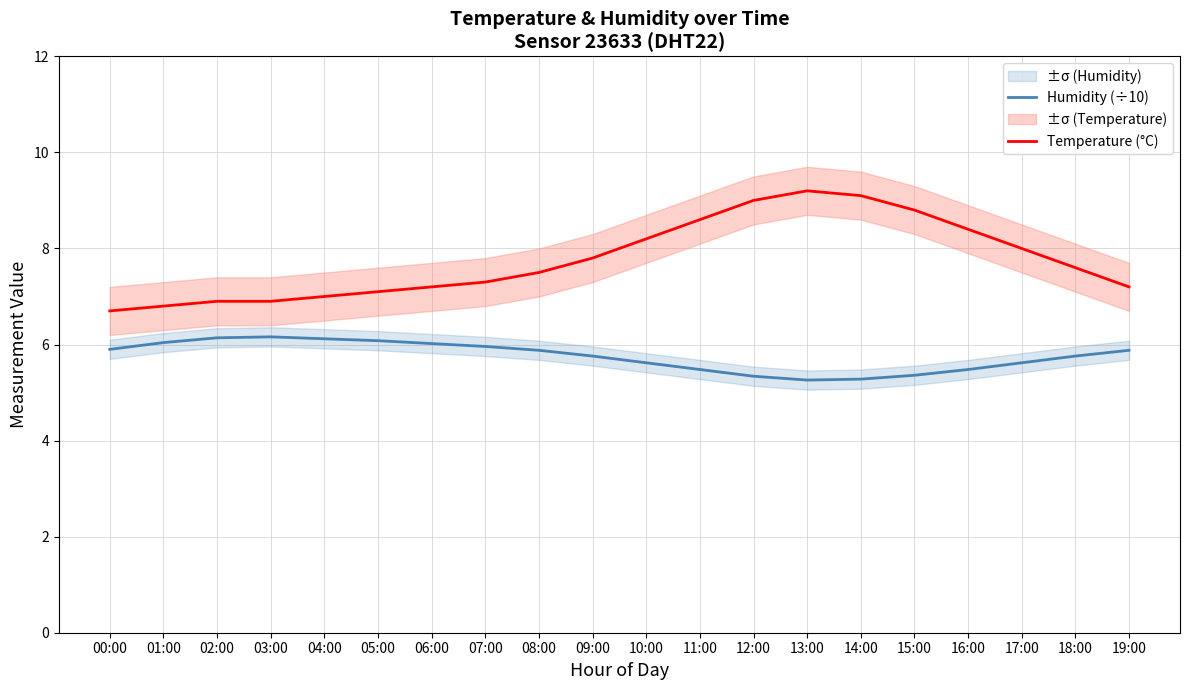

What is the sum of all Temperature (°C) values?

155.3